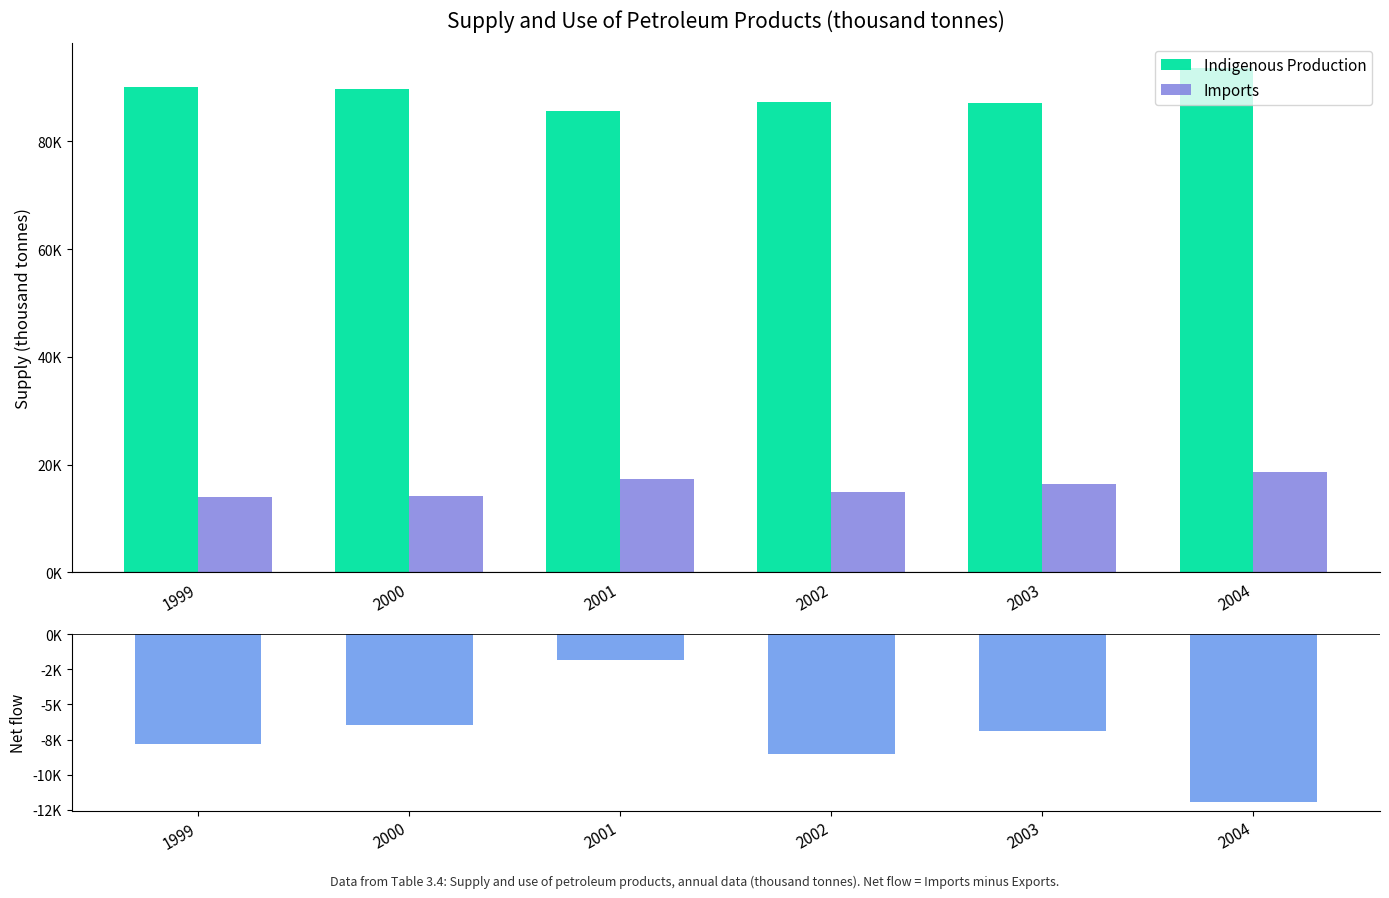

Reading right to left, list all the values displayed in this chart.

Indigenous Production: 2004=93552.0	2003=87189.9	2002=87290.7	2001=85684.5	2000=89764.9	1999=90058.0
Imports: 2004=18544.7	2003=16472.0	2002=14900.4	2001=17234.0	2000=14212.1	1999=13896.0
Net (Imports - Exports): 2004=-11949.8	2003=-6850.8	2002=-8543.8	2001=-1853.7	2000=-6464.5	1999=-7834.0